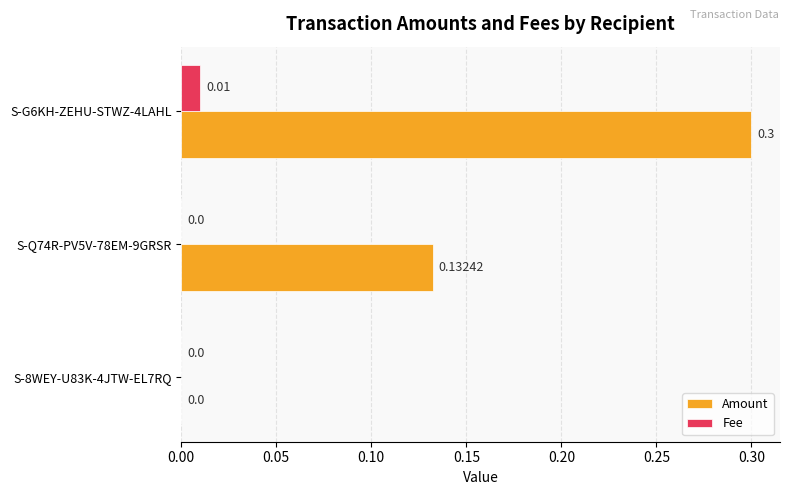

Which series changed the most between S-8WEY-U83K-4JTW-EL7RQ and S-Q74R-PV5V-78EM-9GRSR?

Amount